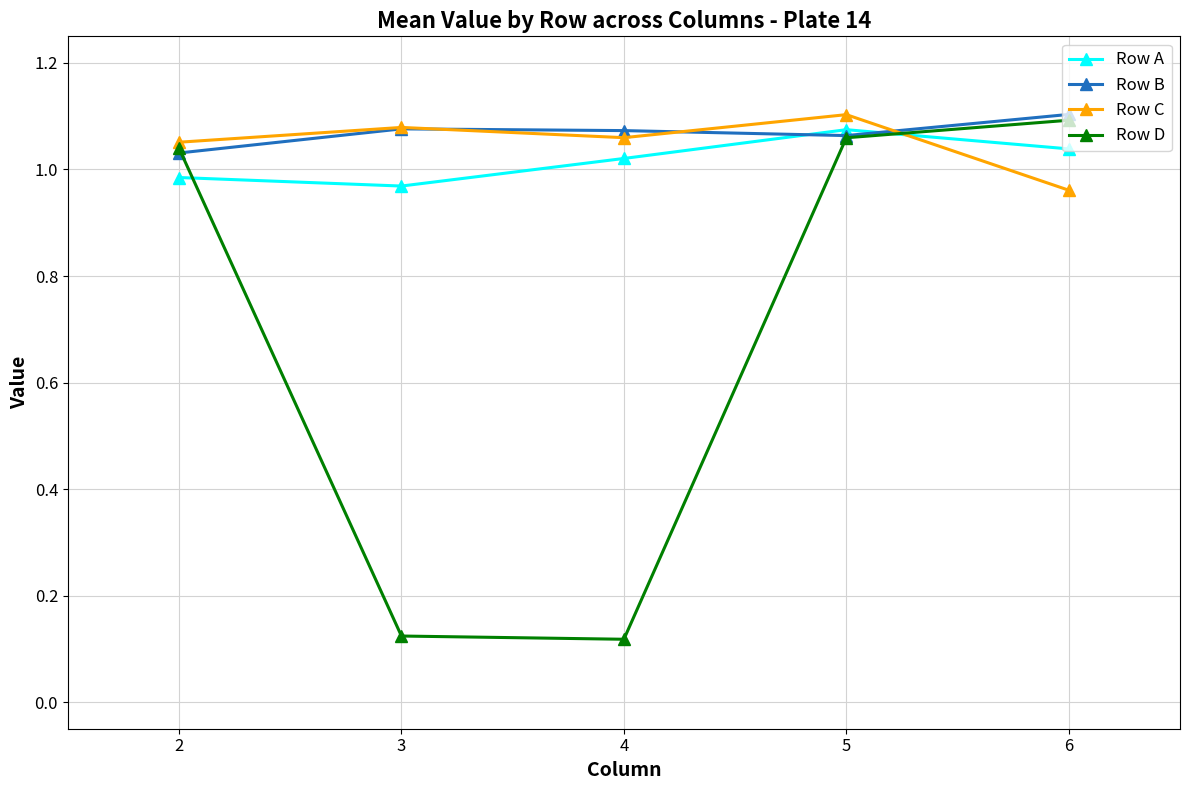

At which label does Row B reach its minimum?

2